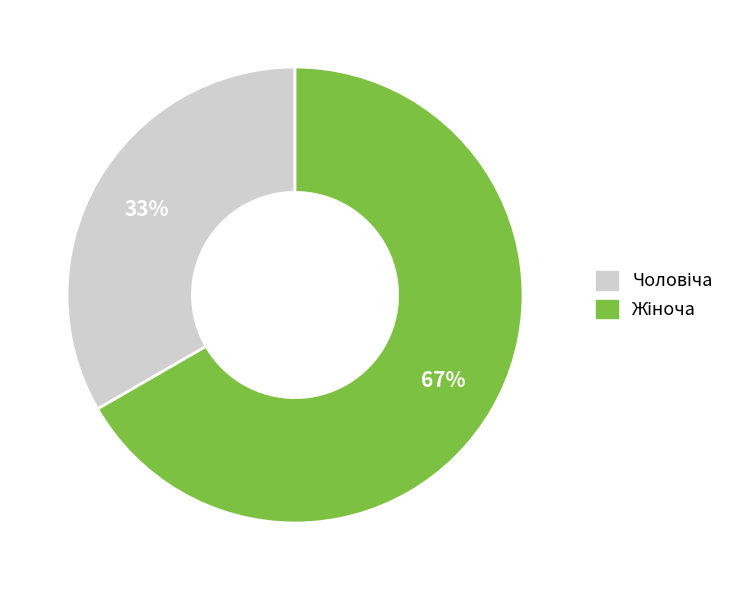

To the nearest percent, what is the average slice percentage?

50%